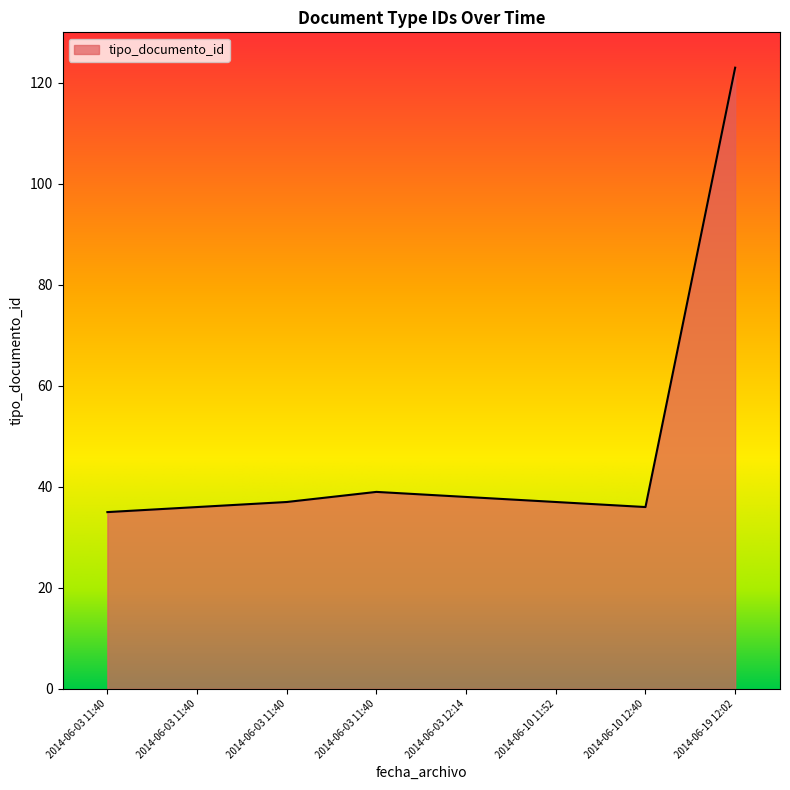

What is the ratio of the value at 2014-06-03 11:40 to the value at 2014-06-03 11:40?

1.0